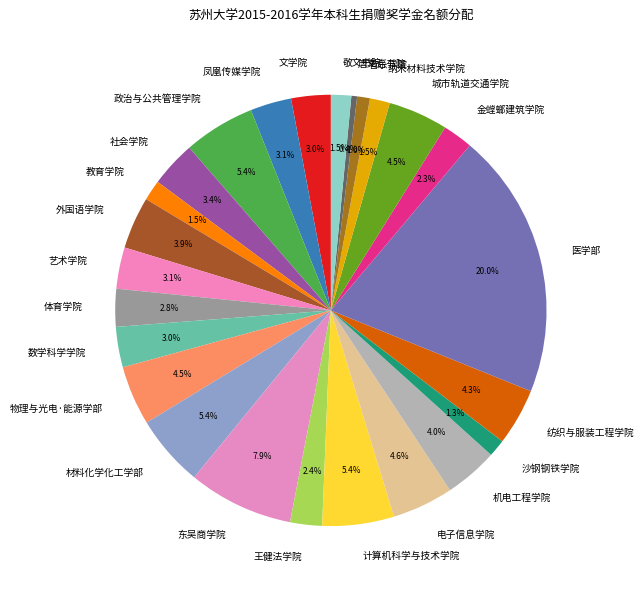

To the nearest percent, what is the combined percentage of 凤凰传媒学院 and 医学部?

23%